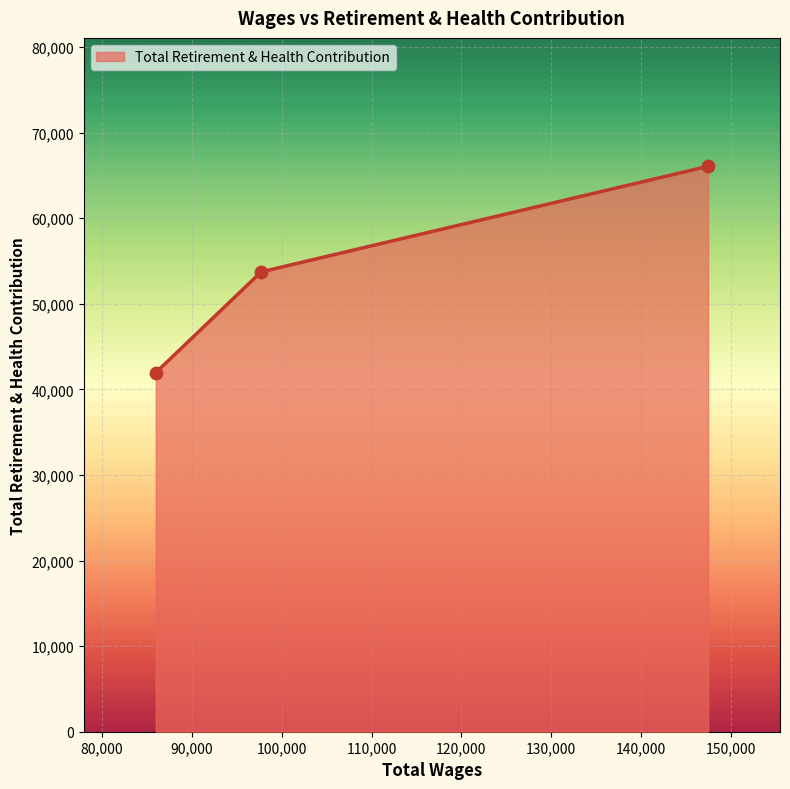

What is the greatest value displayed?

66053